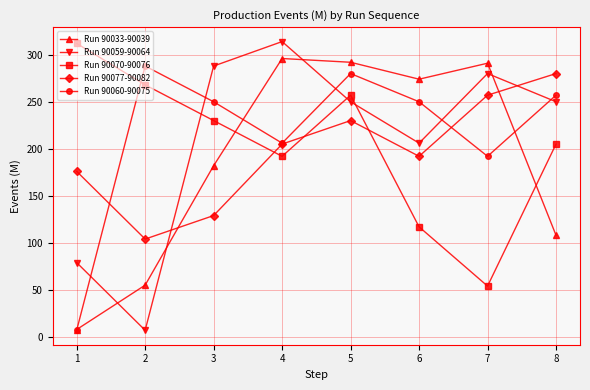

Is it true that Run 90059-90064 equals 280.0 at 7?

True